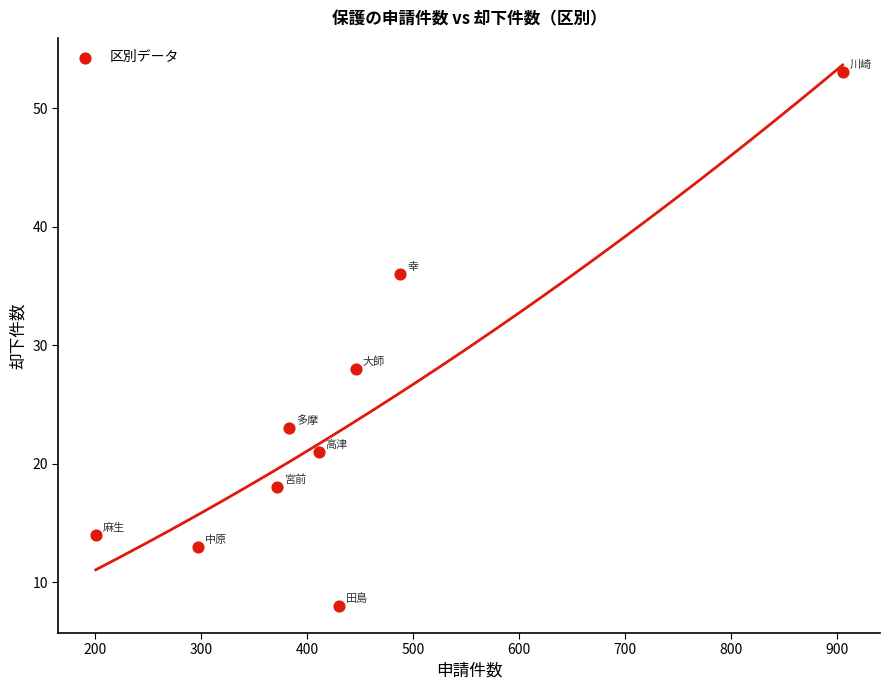

What is the range of X values (max minus min)?

704